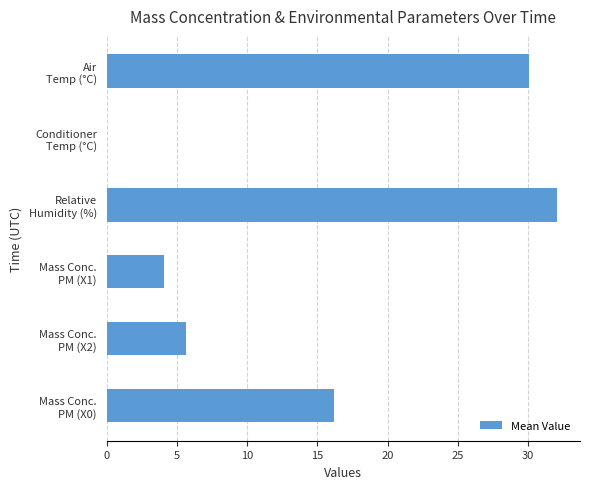

How many data points are above 16?

3